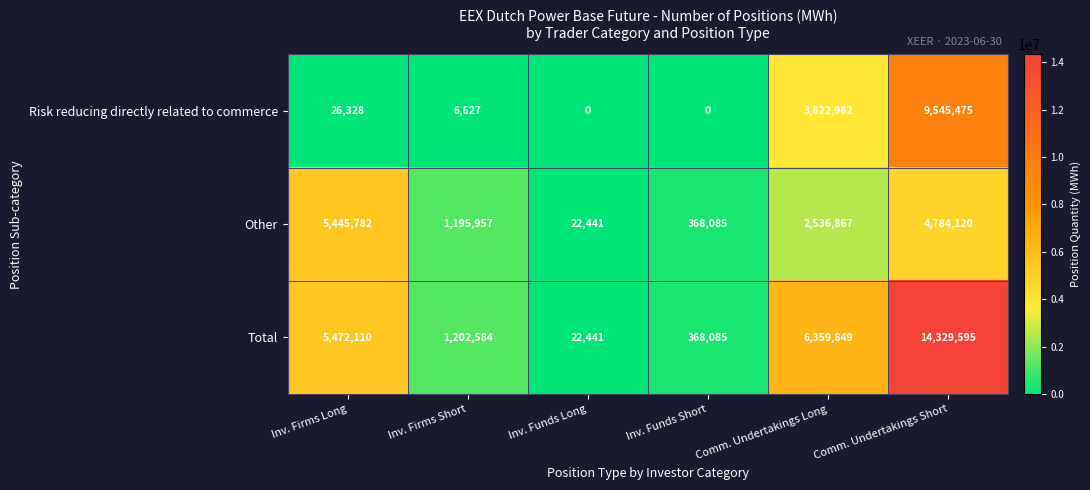

At which label does Other first exceed 2536867?

Inv. Firms Long